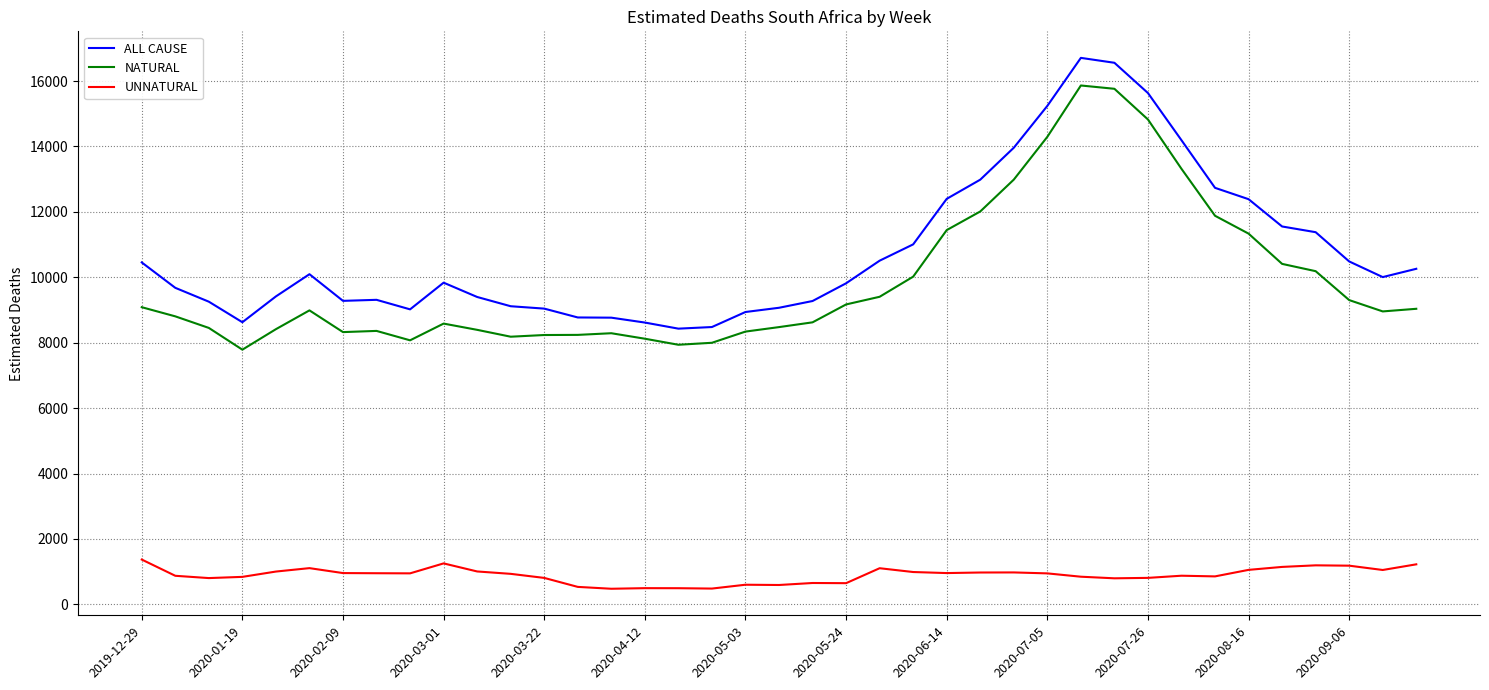

List the series in order of their peak value, lowest first.

UNNATURAL, NATURAL, ALL CAUSE